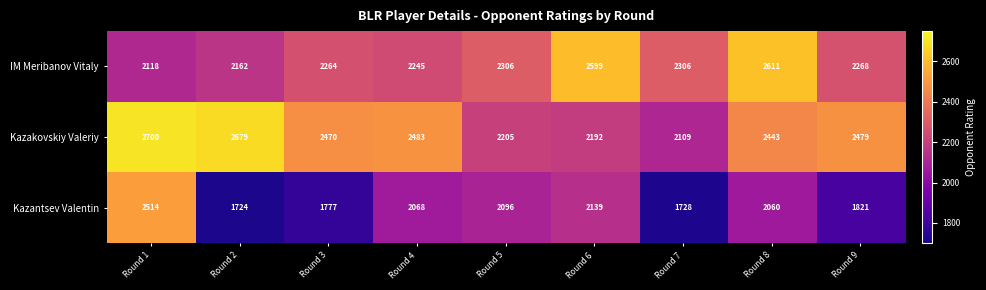

Reading left to right, extract all data points from this chart.

IM Meribanov Vitaly: Round 1=2118	Round 2=2162	Round 3=2264	Round 4=2245	Round 5=2306	Round 6=2599	Round 7=2306	Round 8=2611	Round 9=2268
Kazakovskiy Valeriy: Round 1=2700	Round 2=2679	Round 3=2470	Round 4=2483	Round 5=2205	Round 6=2192	Round 7=2109	Round 8=2443	Round 9=2479
Kazantsev Valentin: Round 1=2514	Round 2=1724	Round 3=1777	Round 4=2068	Round 5=2096	Round 6=2139	Round 7=1728	Round 8=2060	Round 9=1821